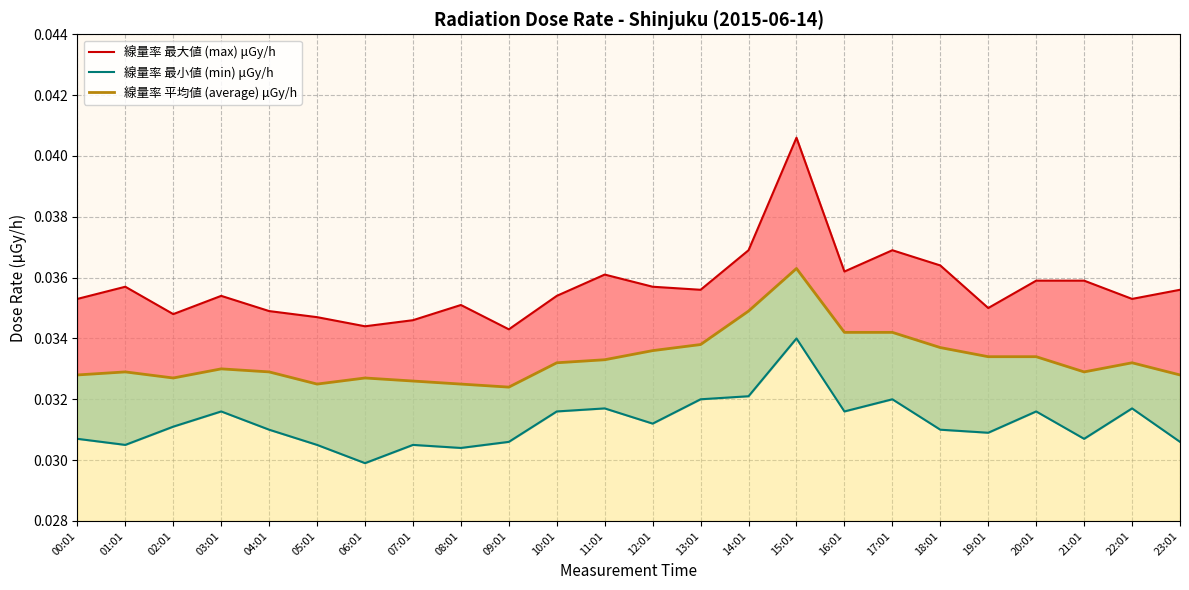

How many lines are shown in the chart?

3